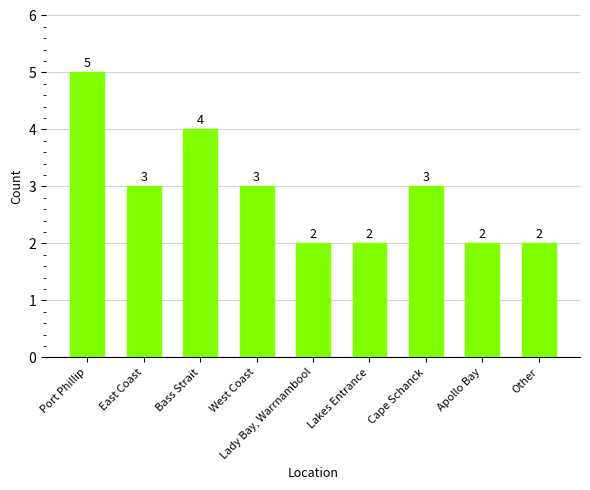

What is the sum of all values?

26